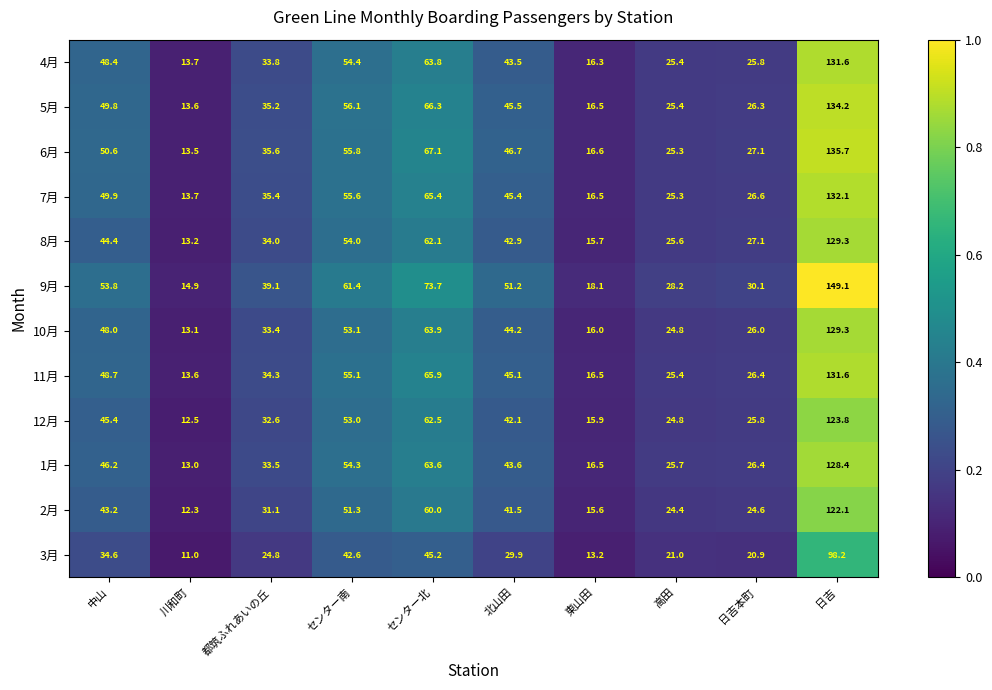

Is it true that 3月 equals 21.0 at 高田?

True